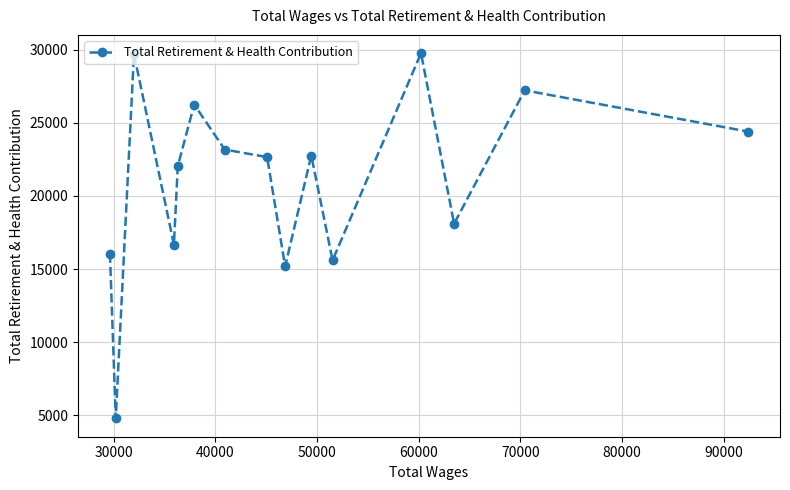

How many points are higher than both their immediate neighbors (excluding endpoints)?

5